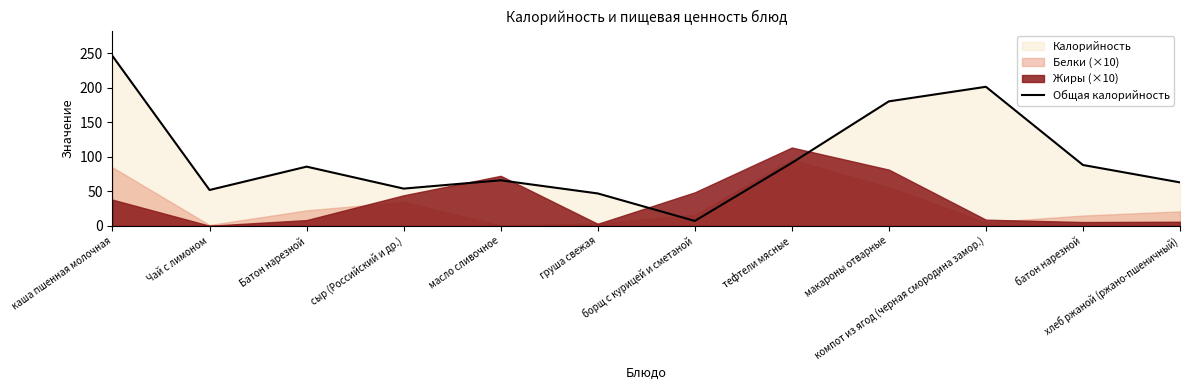

How many interior local valleys (lower than both neighbors) does the data have?

3